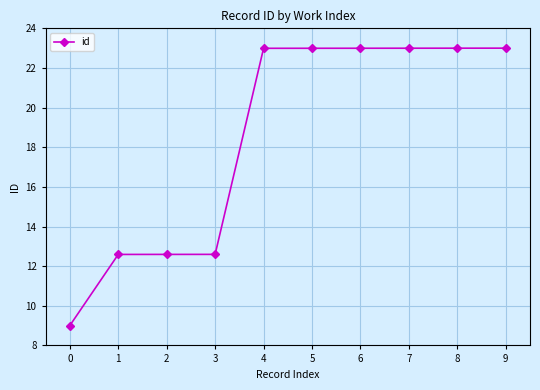

What is the change in value from 2 to 9?

+10.4